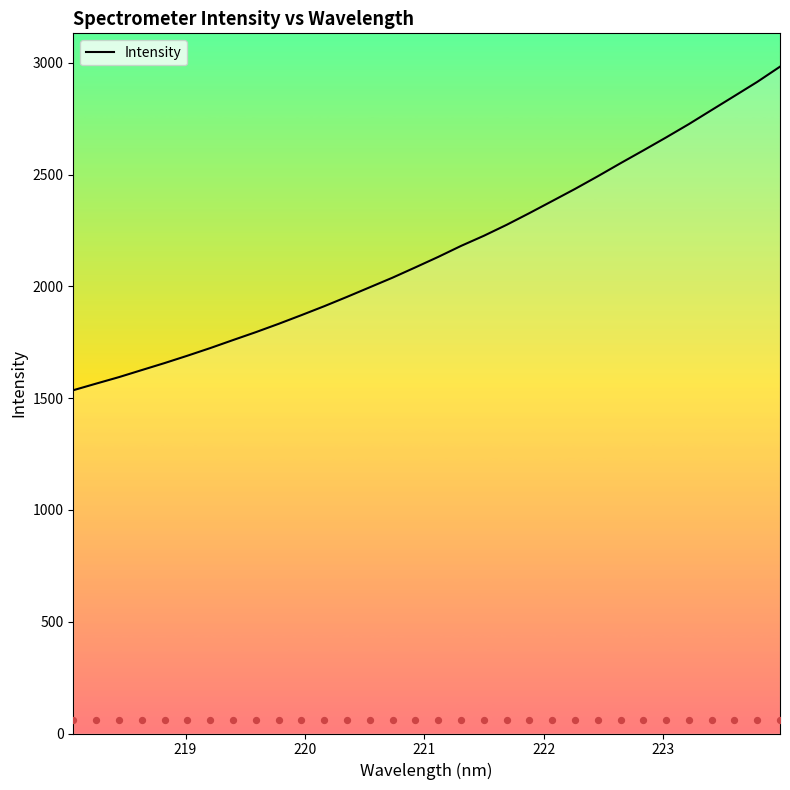

What is the lowest value of the Intensity series?

1535.9